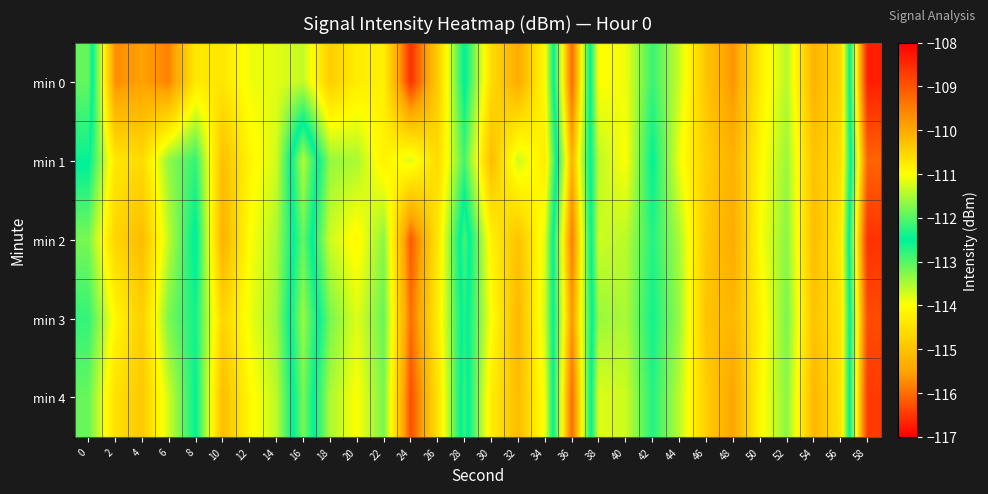

What is the difference between the highest and lowest values at 58?

0.8